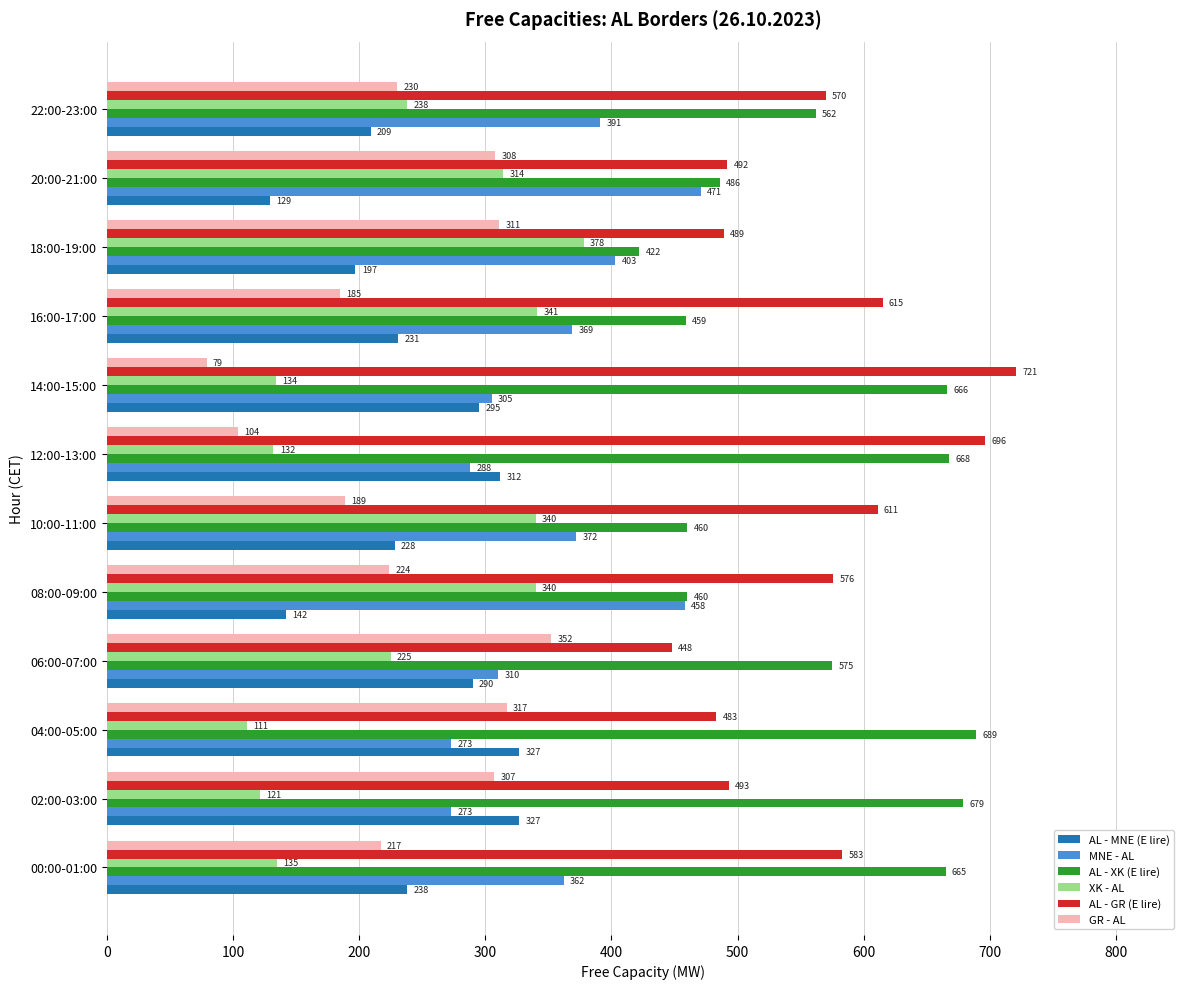

At which label is XK - AL closest to 244?

22:00-23:00